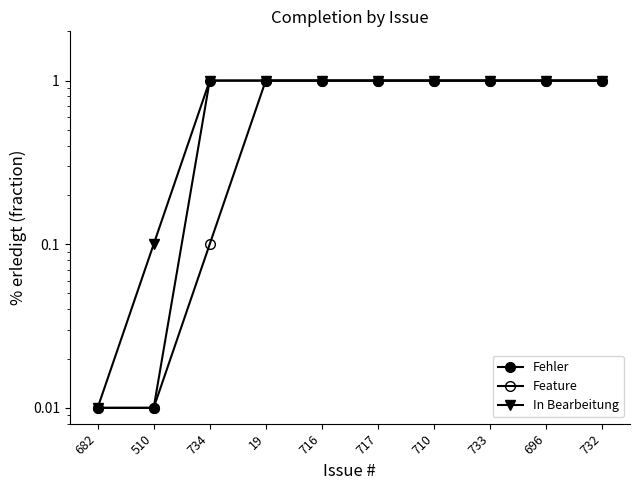

Between 682 and 734, which series saw the biggest shift?

Fehler